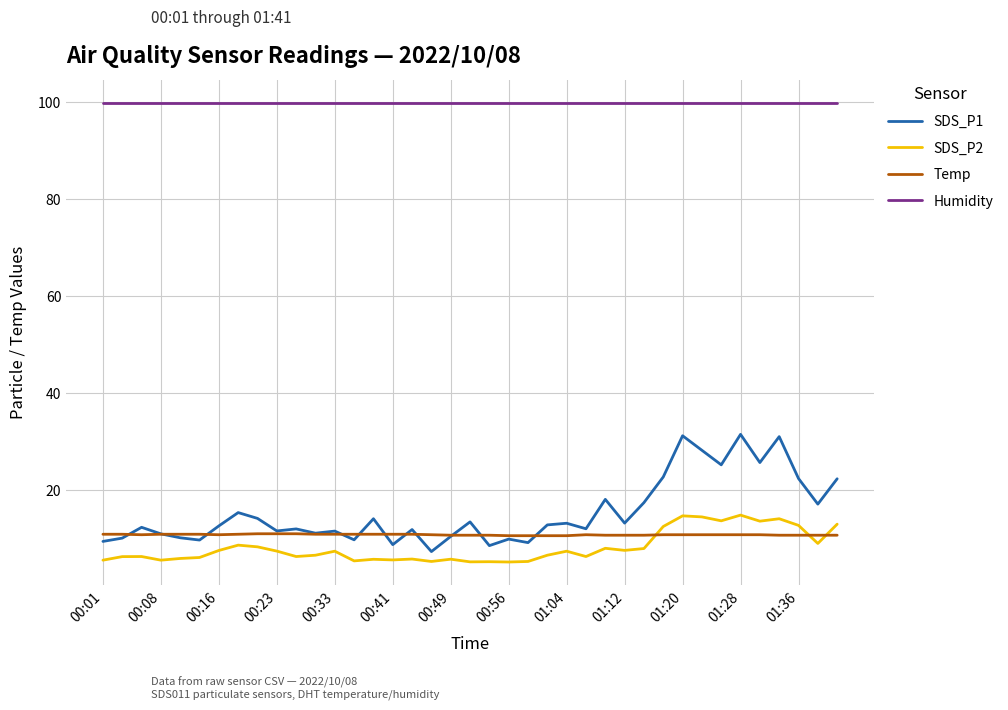

Which series has the largest range (max minus min)?

SDS_P1